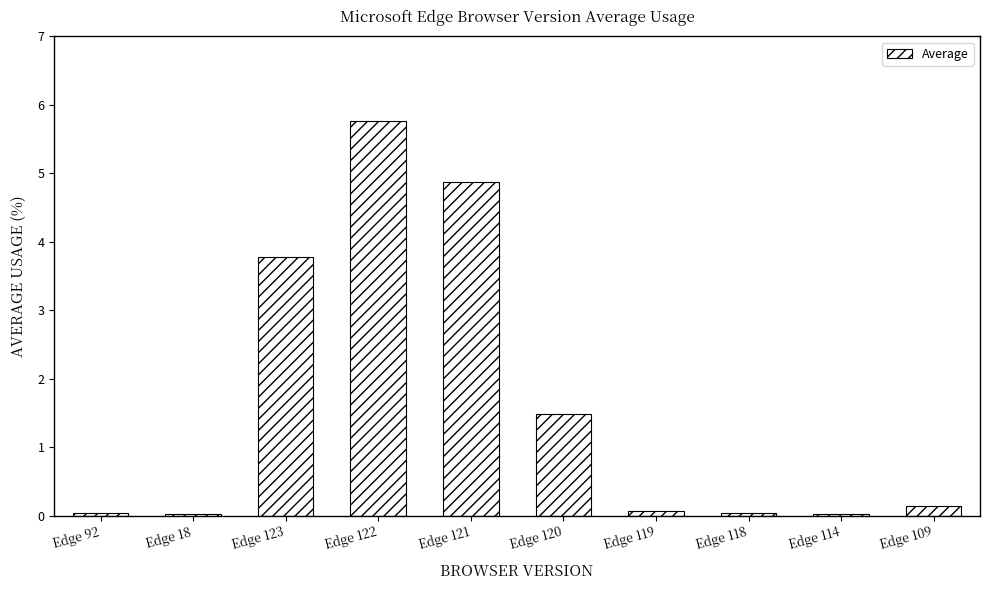

Where is the data nearest to the value 2?

Edge 120